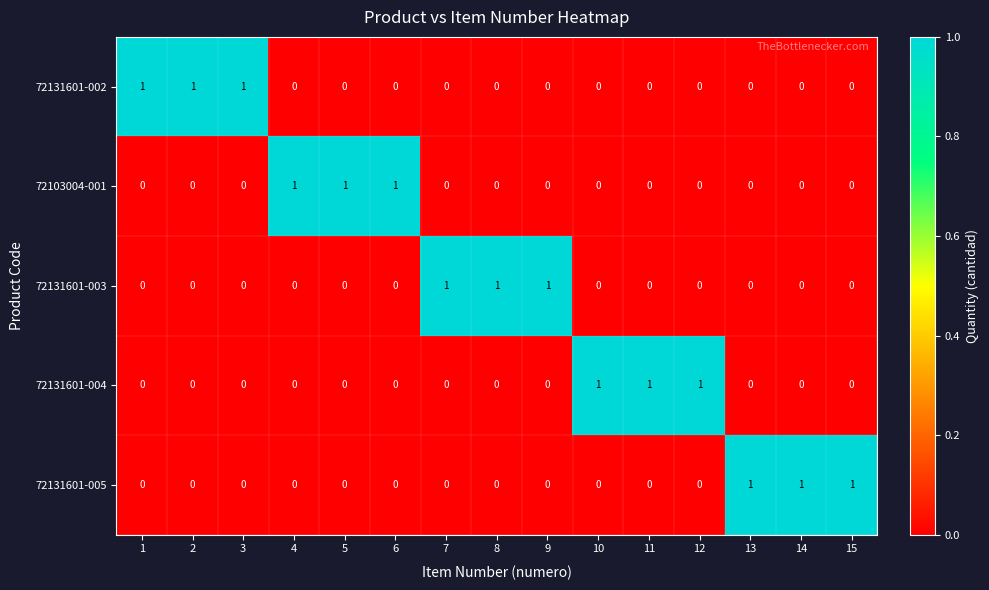

At how many categories does at least one series exceed 0?

15